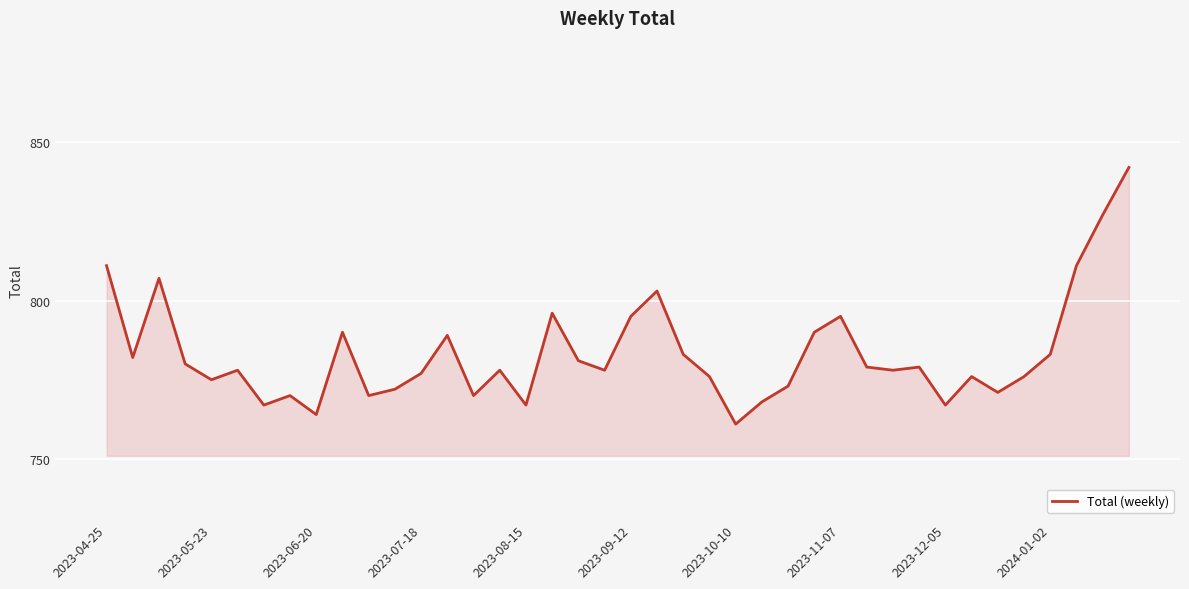

How many lines are shown in the chart?

1